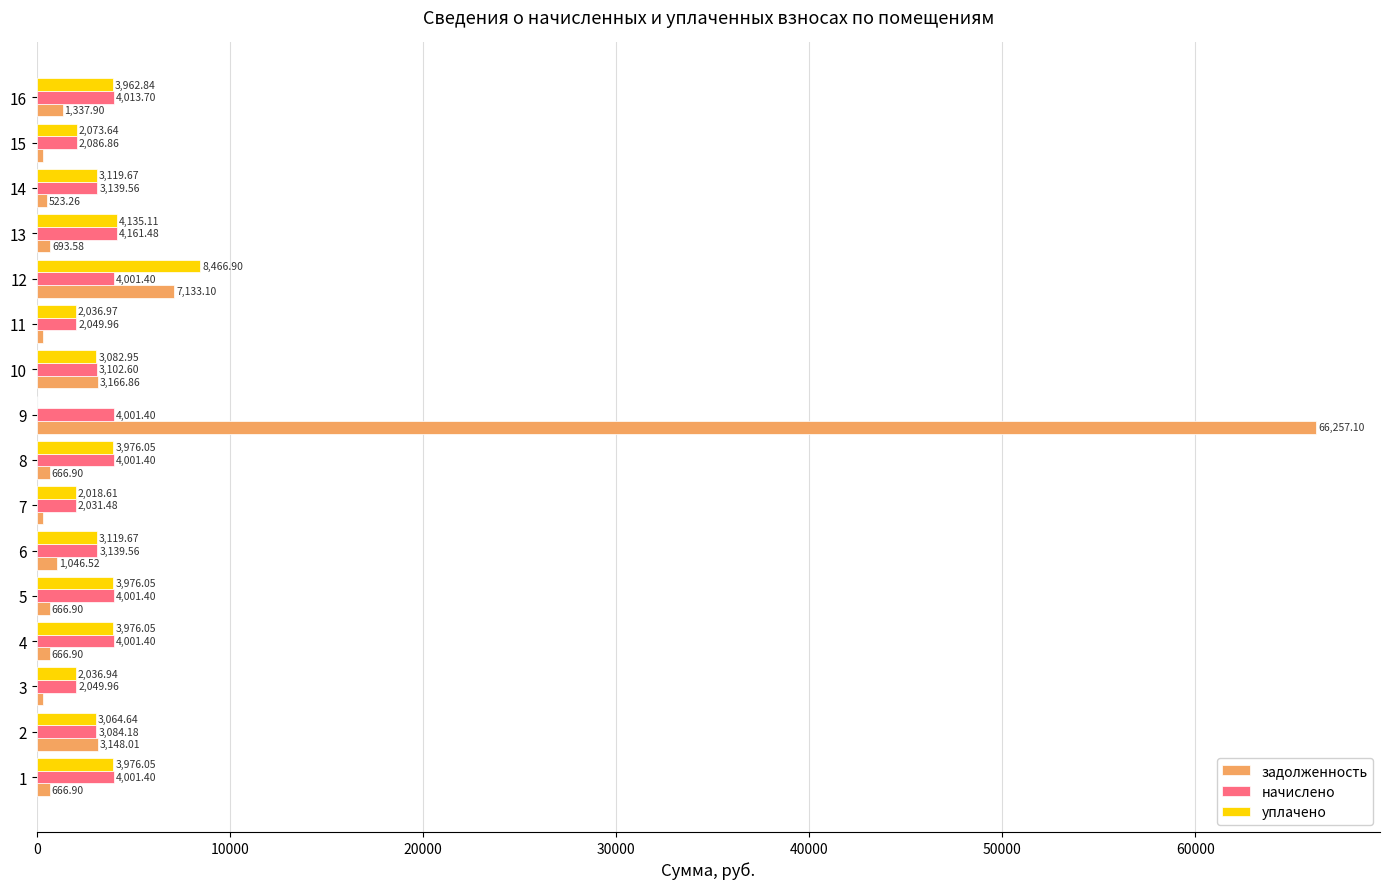

Which series has the largest total across all categories?

задолженность